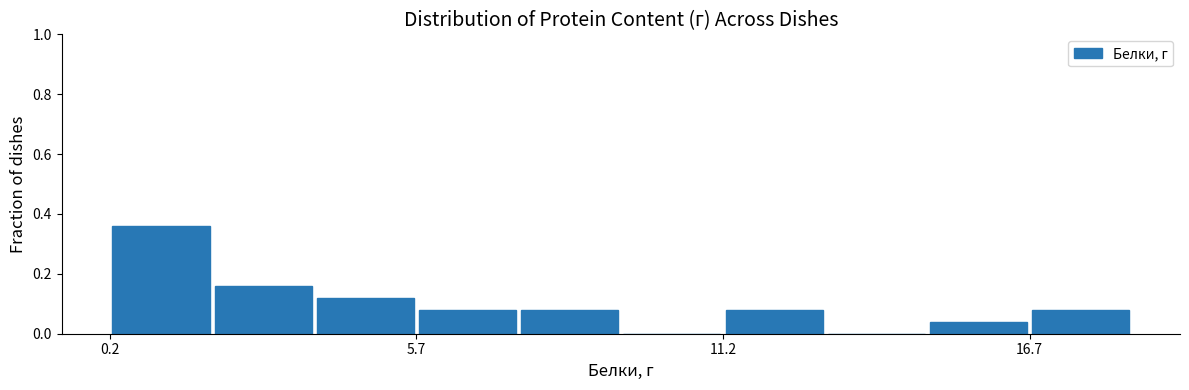

Read against the x-axis, roughly where is the centre of the tallest bar?

1